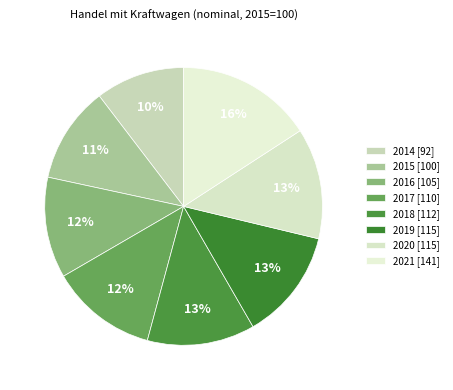

The 2017 slice represents 6% of the pie. True or false?

False